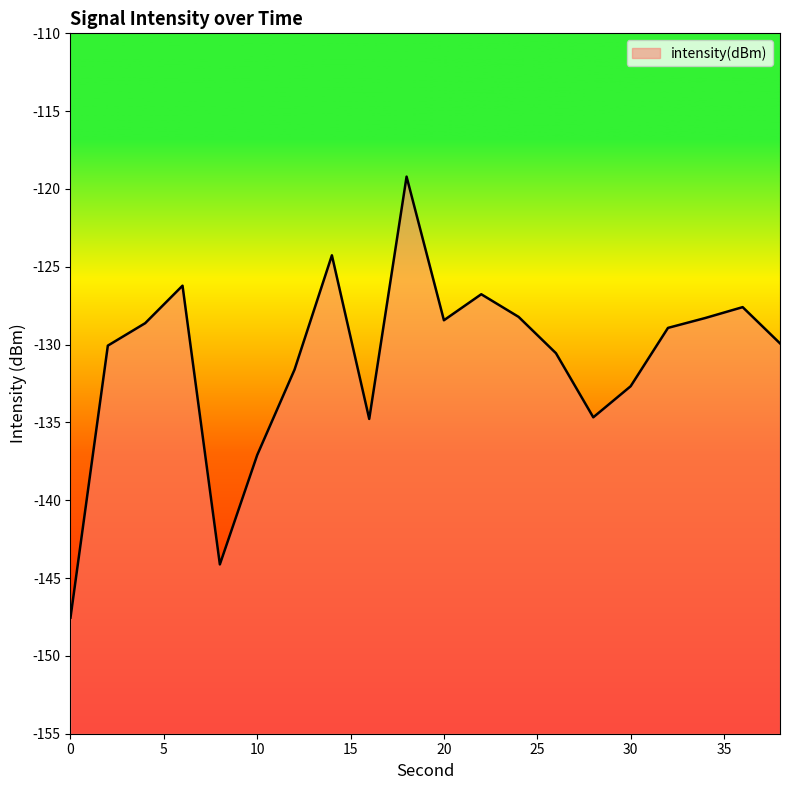

What is the difference between the maximum and minimum values?

28.3